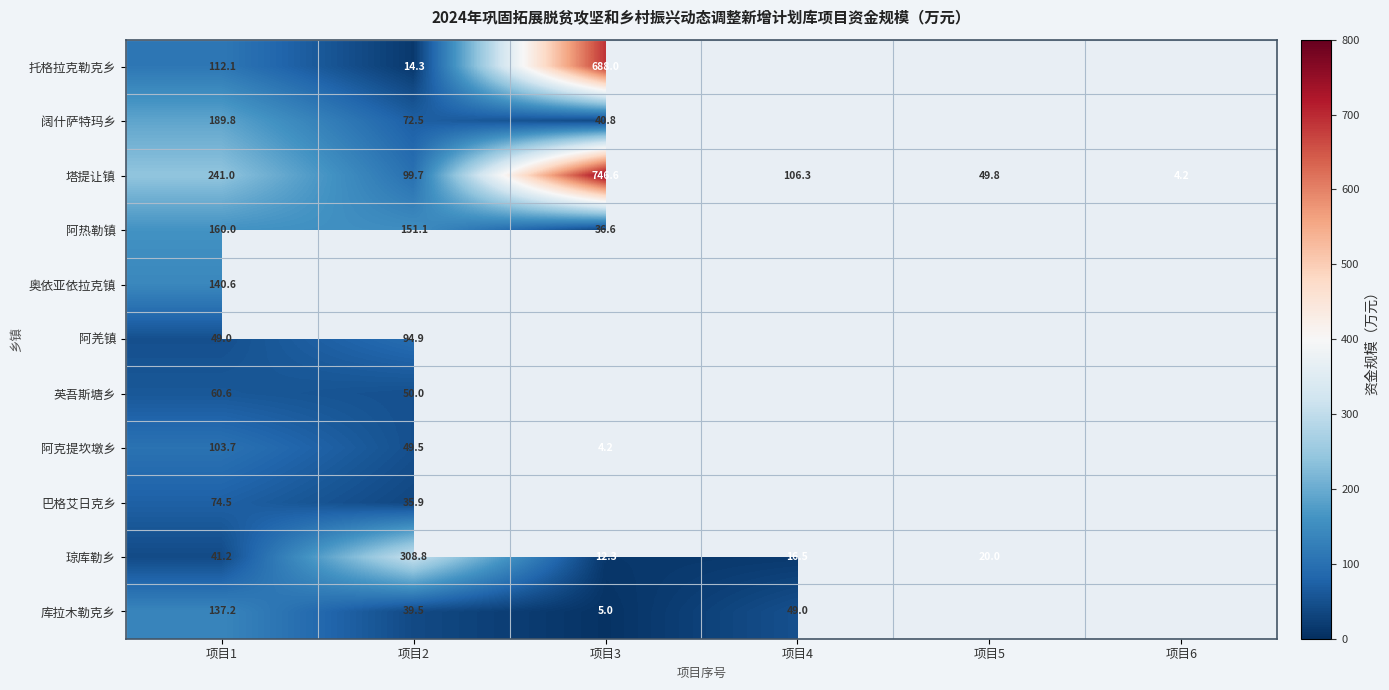

What is the total value across all series at 项目1?

1309.7